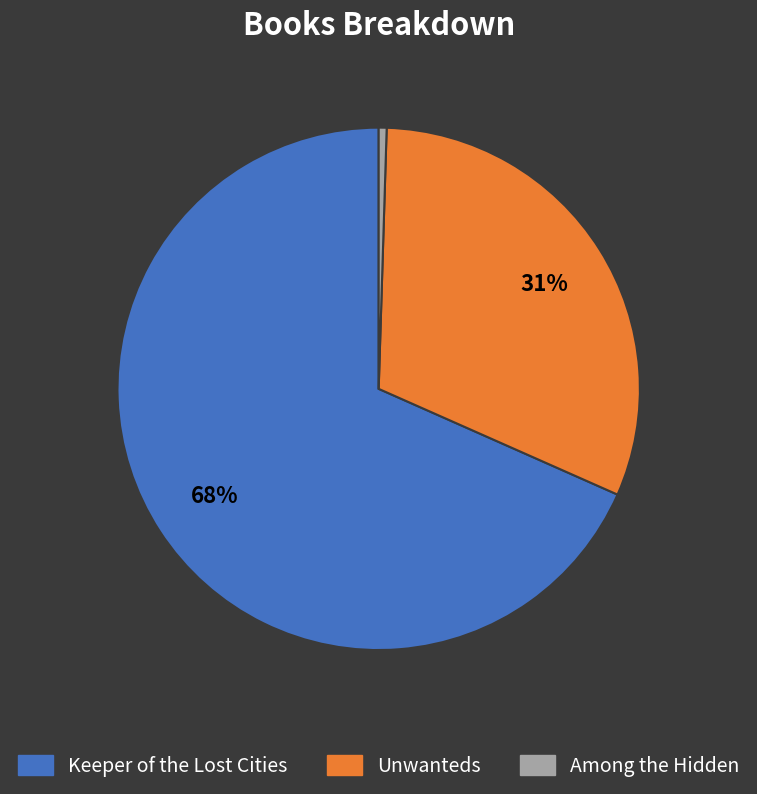

Which slice represents more than half of the pie?

Keeper of the Lost Cities